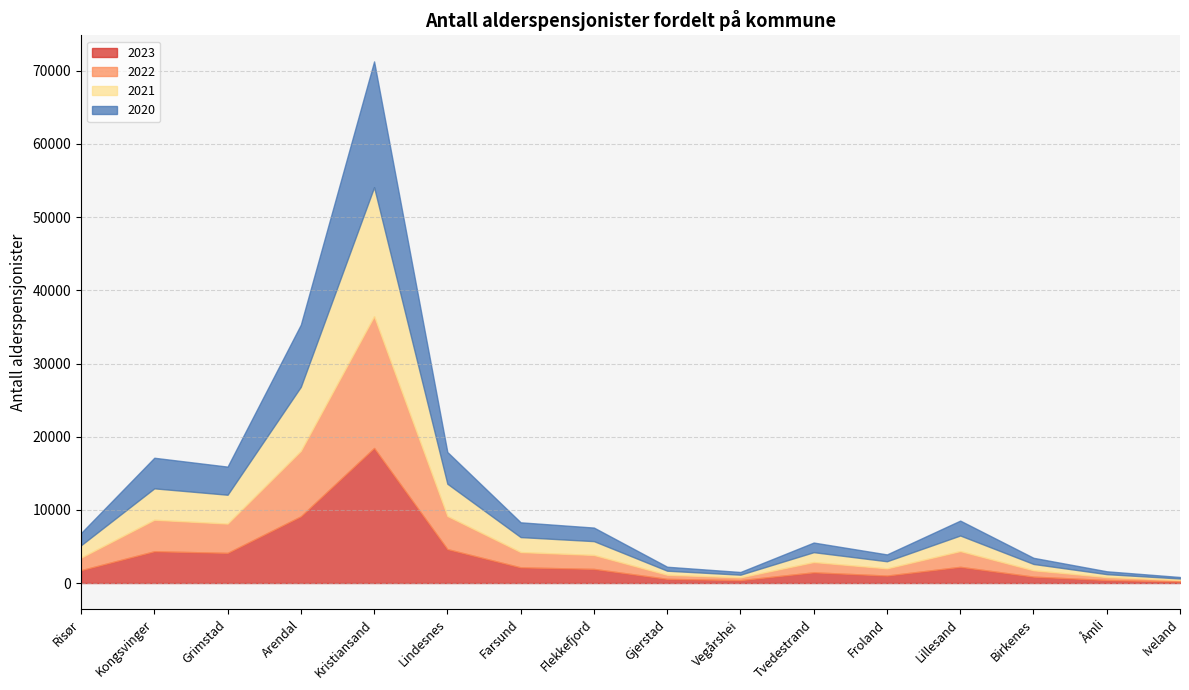

What is the sum of the 2023 values at Kristiansand and Åmli?

18868